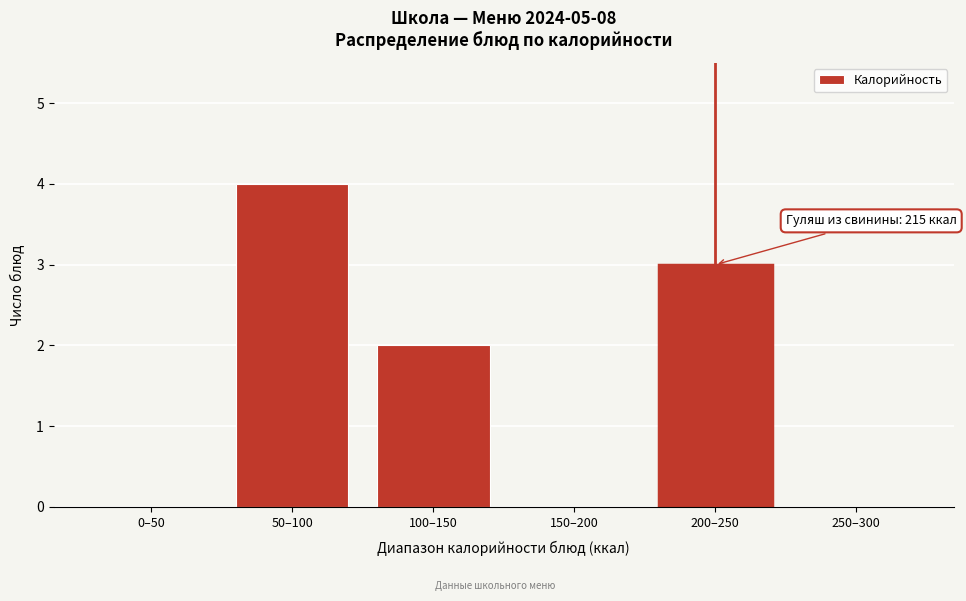

Reading left to right, what are all the values shown in this chart?

0–50=0	50–100=4	100–150=2	150–200=0	200–250=3	250–300=0